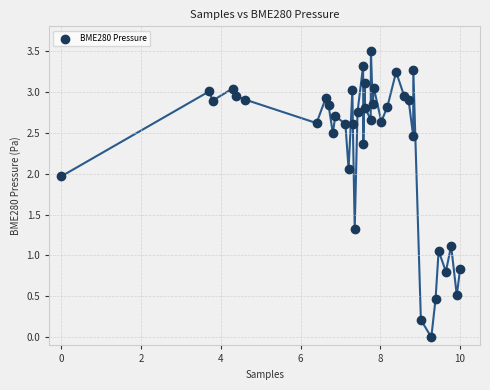

What is the range of Y values (max minus min)?

3.5